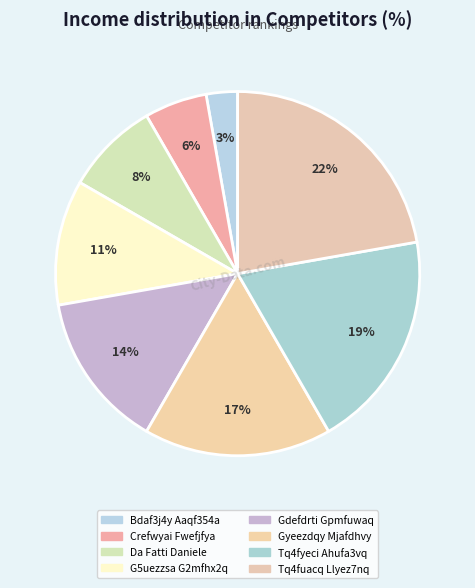

Count the number of slices in the pie.

8